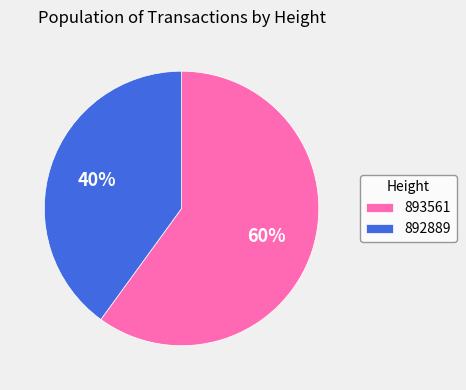

Which category has the biggest portion of the pie?

893561